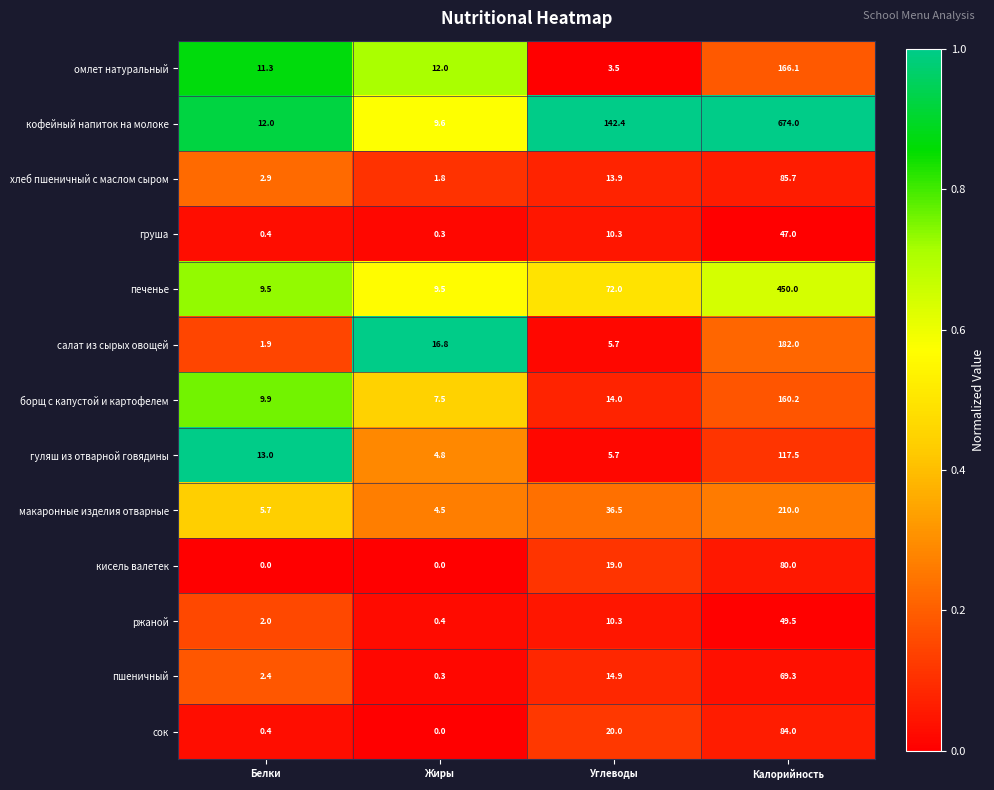

Is the value of пшеничный at Калорийность greater than the value of борщ с капустой и картофелем at Калорийность?

No